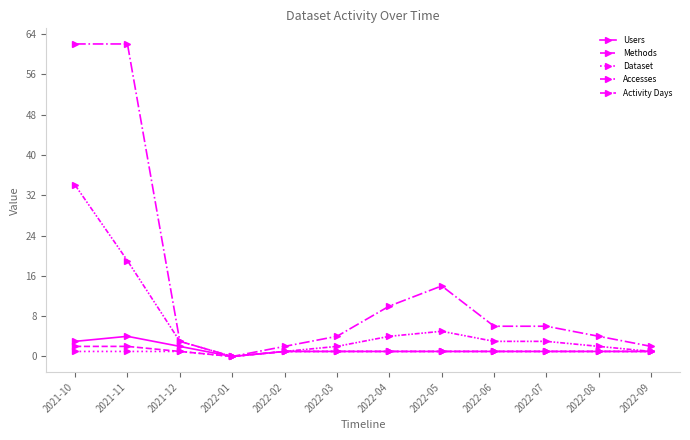

Which series has the largest range (max minus min)?

Accesses